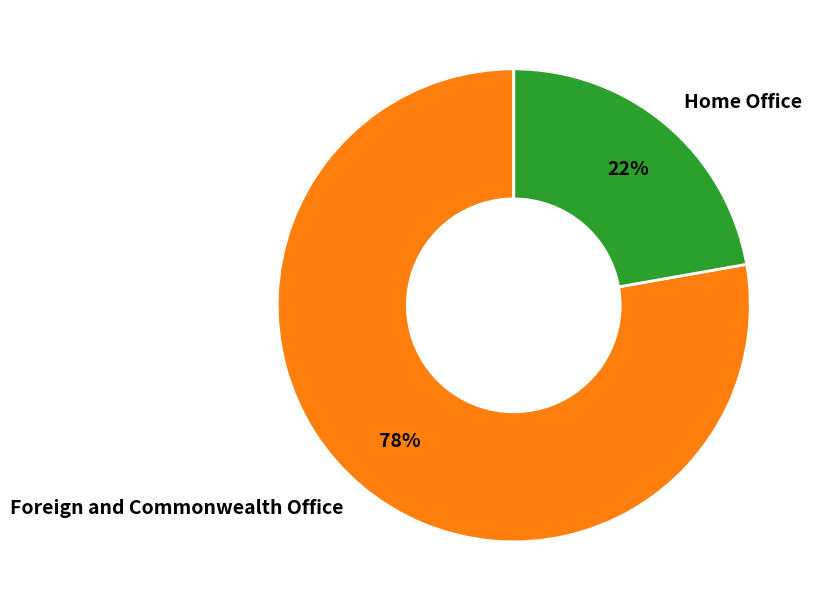

Approximately how many times larger is the value at Foreign and Commonwealth Office compared to Home Office?

3.5